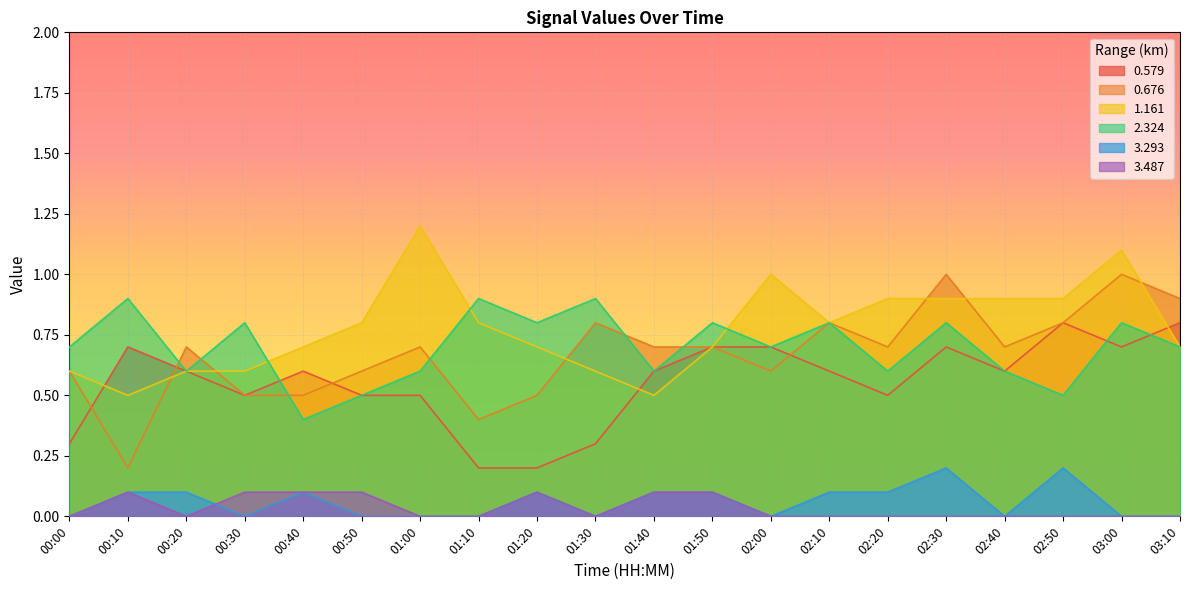

At 02:30, list the series in order from largest to smallest.

0.676, 1.161, 2.324, 0.579, 3.293, 3.487